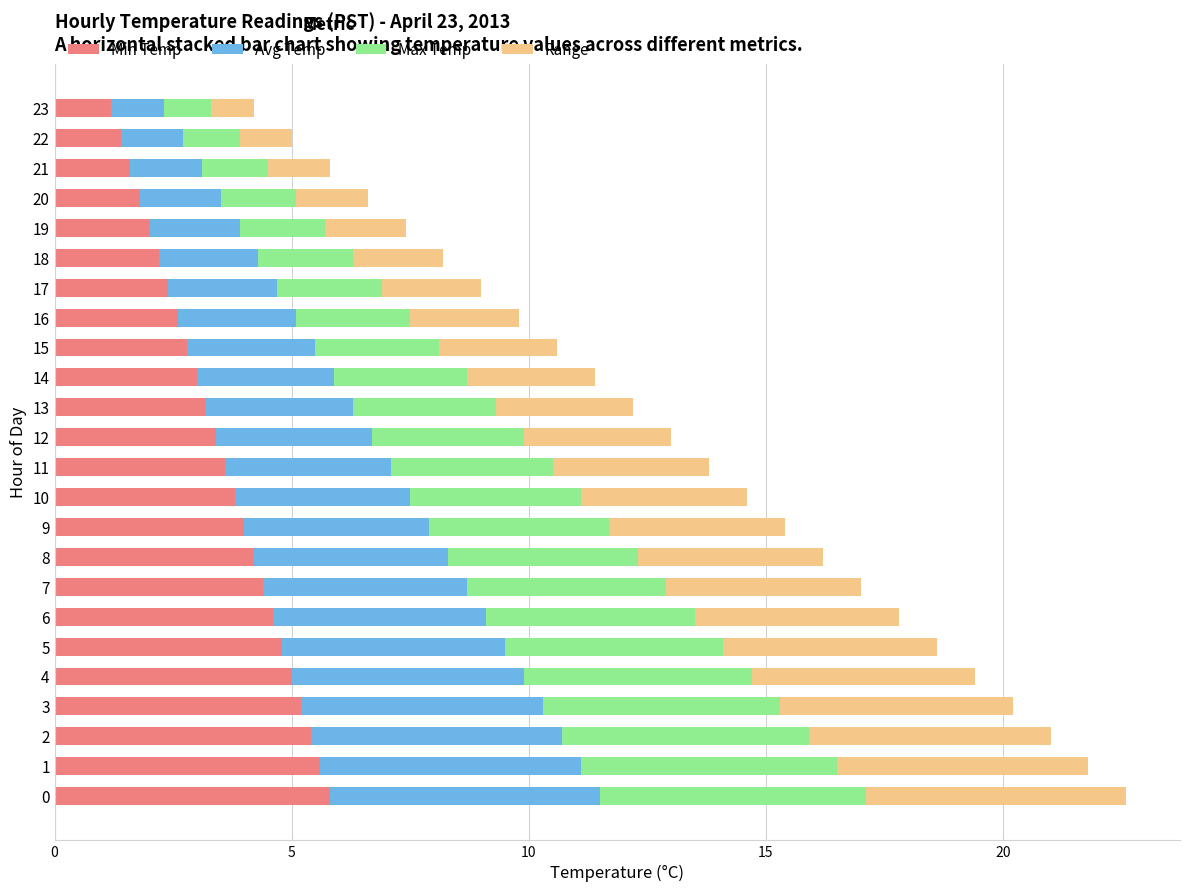

How many data points does each series have?

24